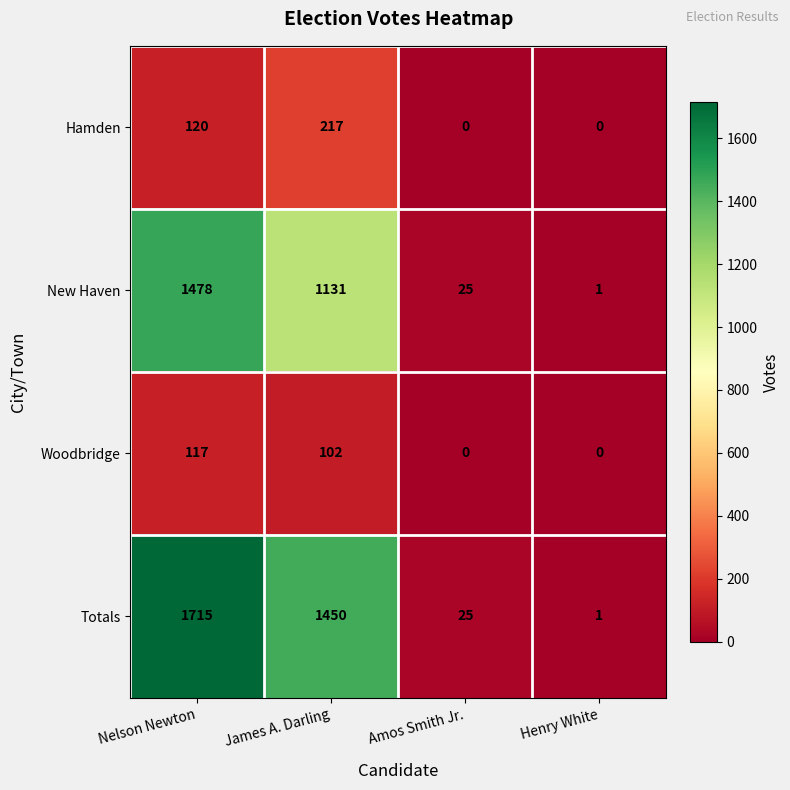

Reading left to right, what are all the values shown in this chart?

Hamden: 120	217	0	0
New Haven: 1478	1131	25	1
Woodbridge: 117	102	0	0
Totals: 1715	1450	25	1